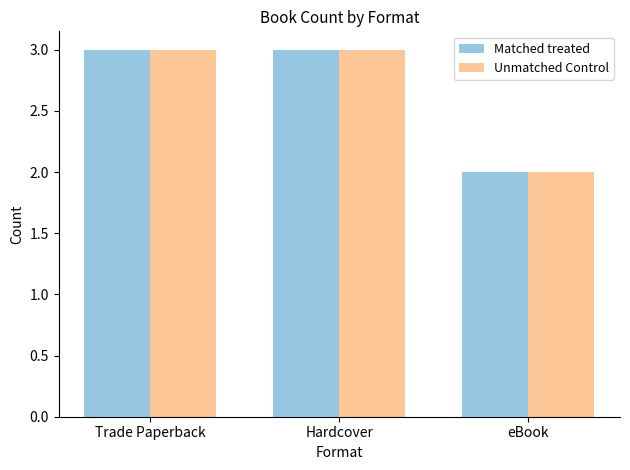

Is the value of Unmatched Control at Trade Paperback greater than the value of Matched treated at eBook?

Yes